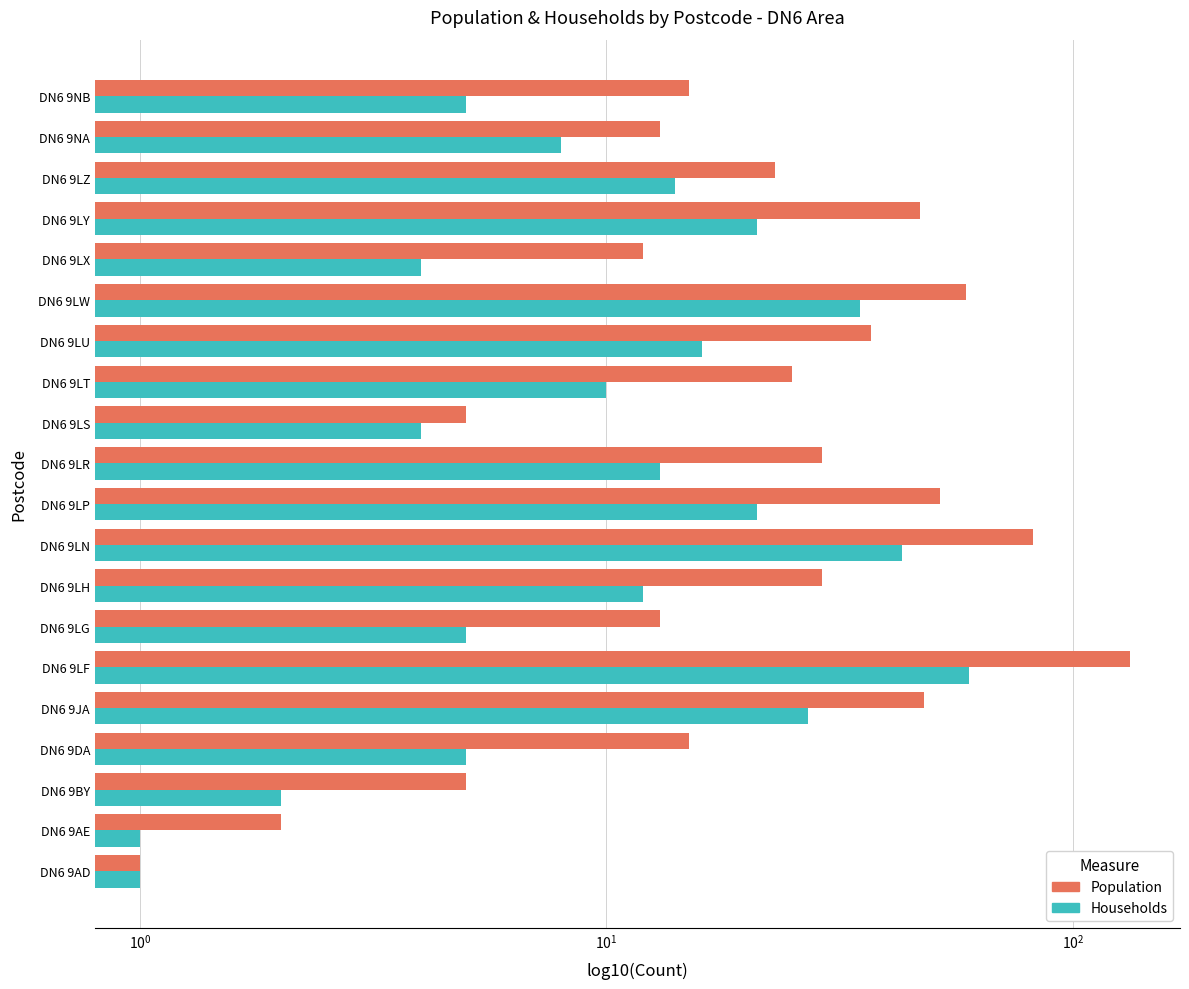

How many bars are there in total?

40